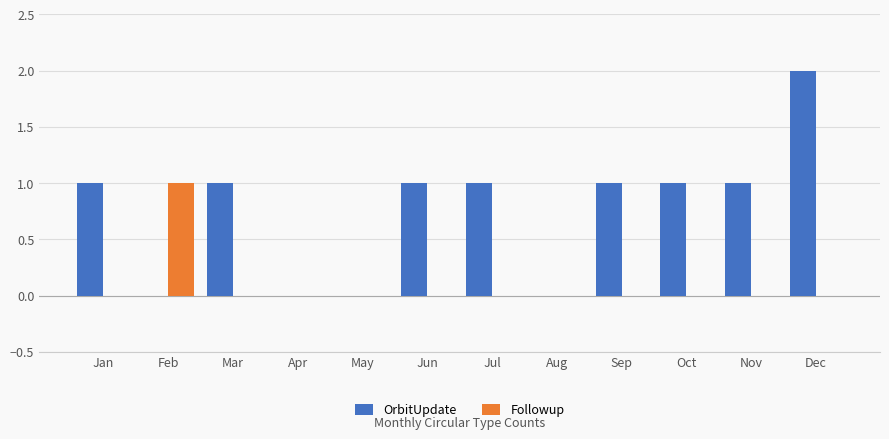

Reading left to right, extract all data points from this chart.

OrbitUpdate: 1	0	1	0	0	1	1	0	1	1	1	2
Followup: 0	1	0	0	0	0	0	0	0	0	0	0